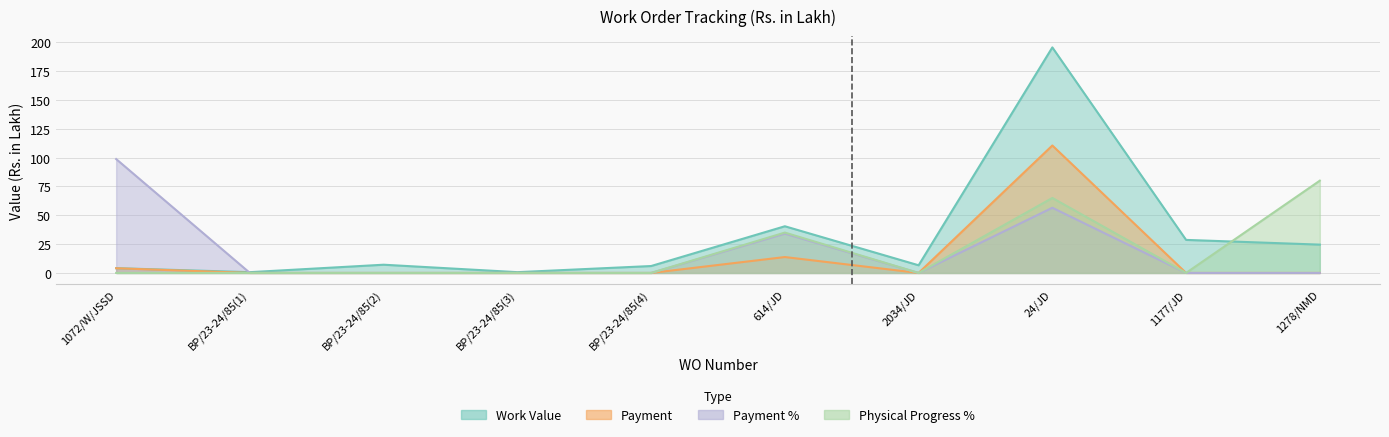

How many interior local valleys does the Payment series have?

1